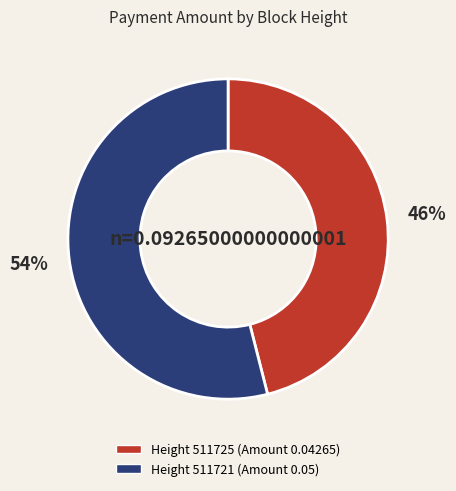

To the nearest percent, what is the average slice percentage?

50%